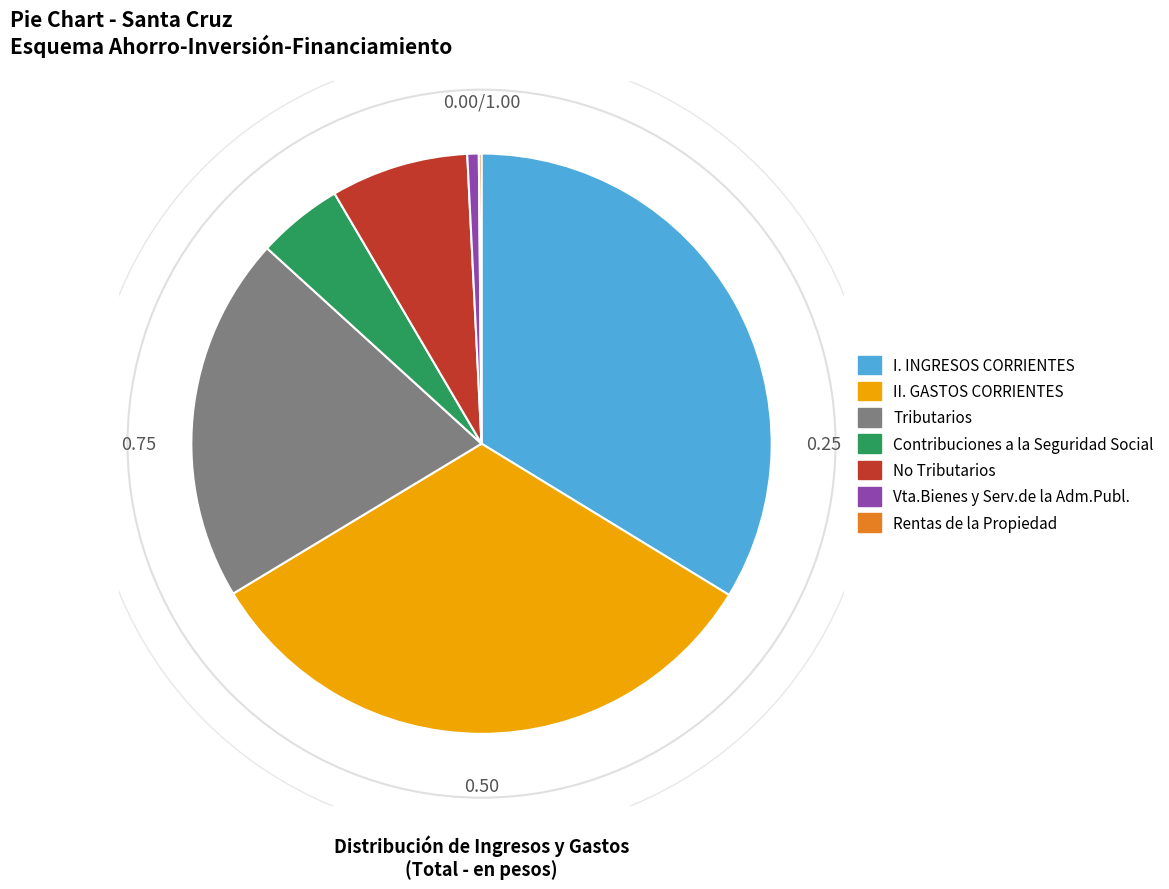

Which slice is the largest?

I. INGRESOS CORRIENTES